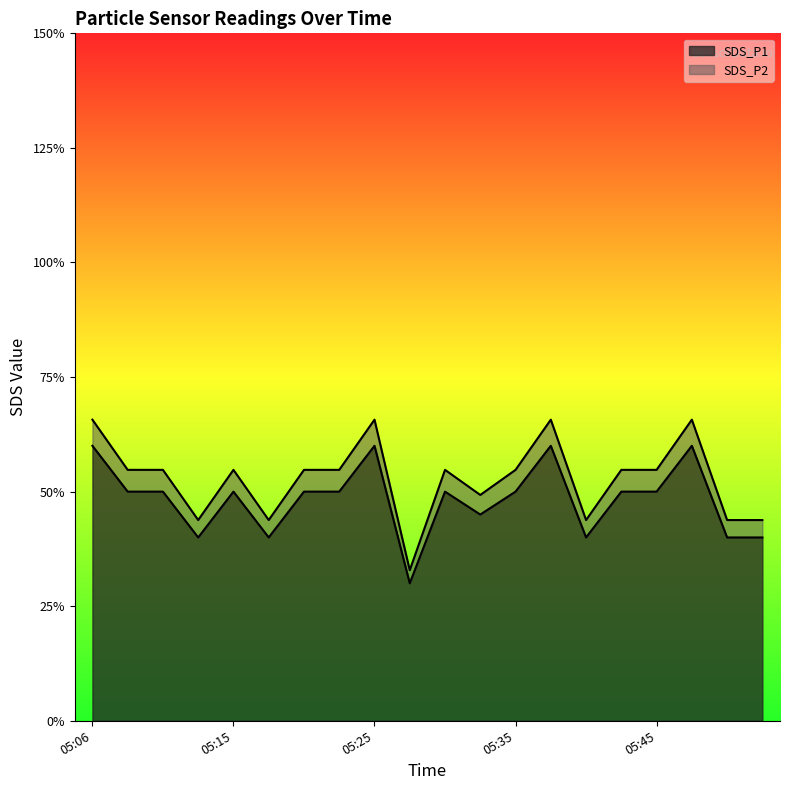

At which category does the chart reach its minimum across all series?

05:28